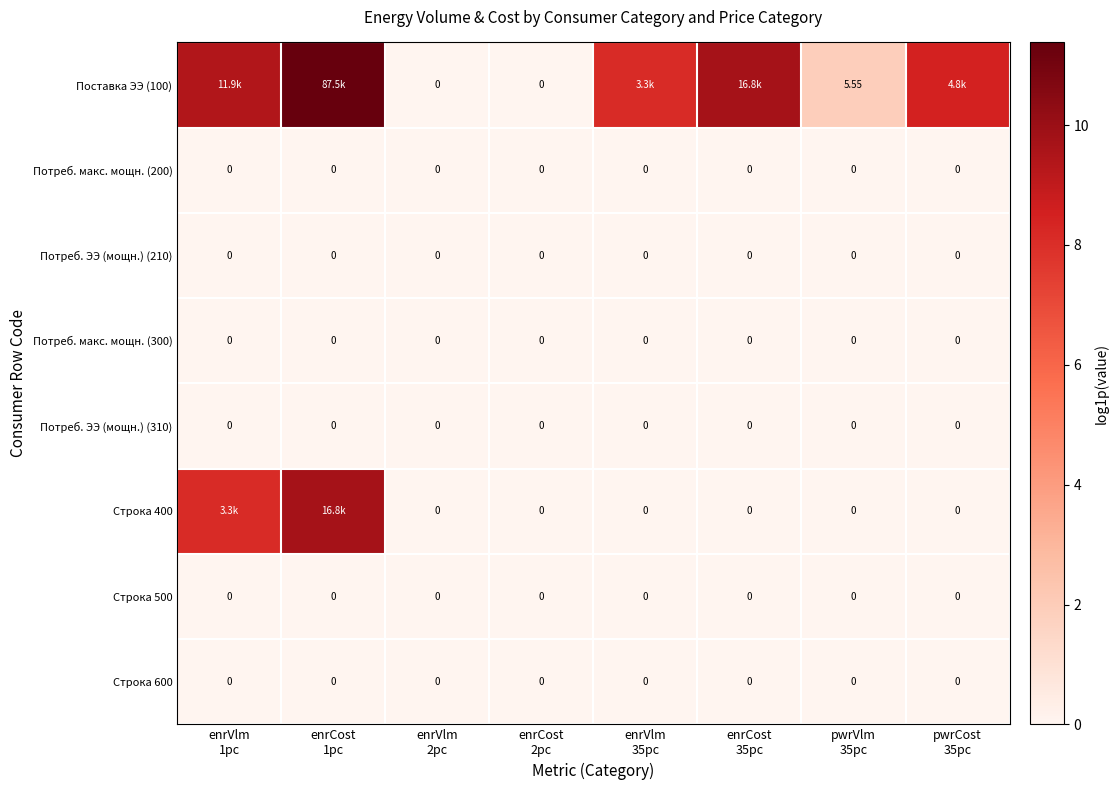

Rank the series at pwrVlm 35pc from highest to lowest value.

Поставка ЭЭ (100), Потреб. макс. мощн. (200), Потреб. ЭЭ (мощн.) (210), Потреб. макс. мощн. (300), Потреб. ЭЭ (мощн.) (310), Строка 400, Строка 500, Строка 600